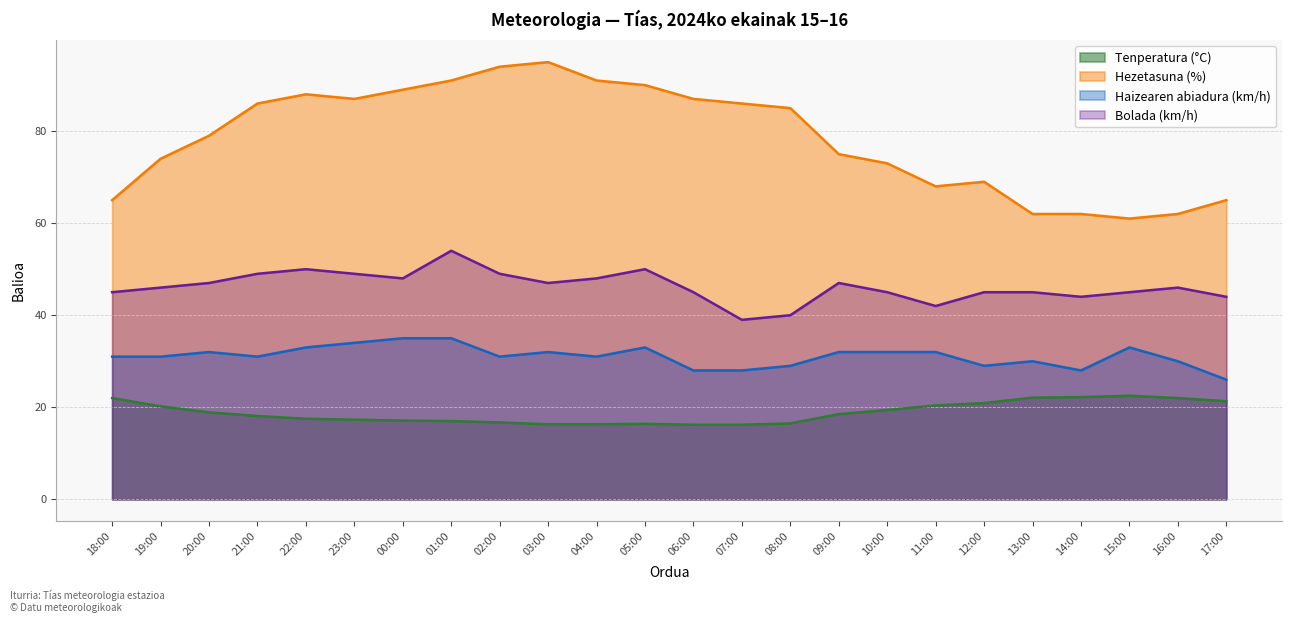

What is the value of the Hezetasuna (%) point at the 21st from the left?

62.0